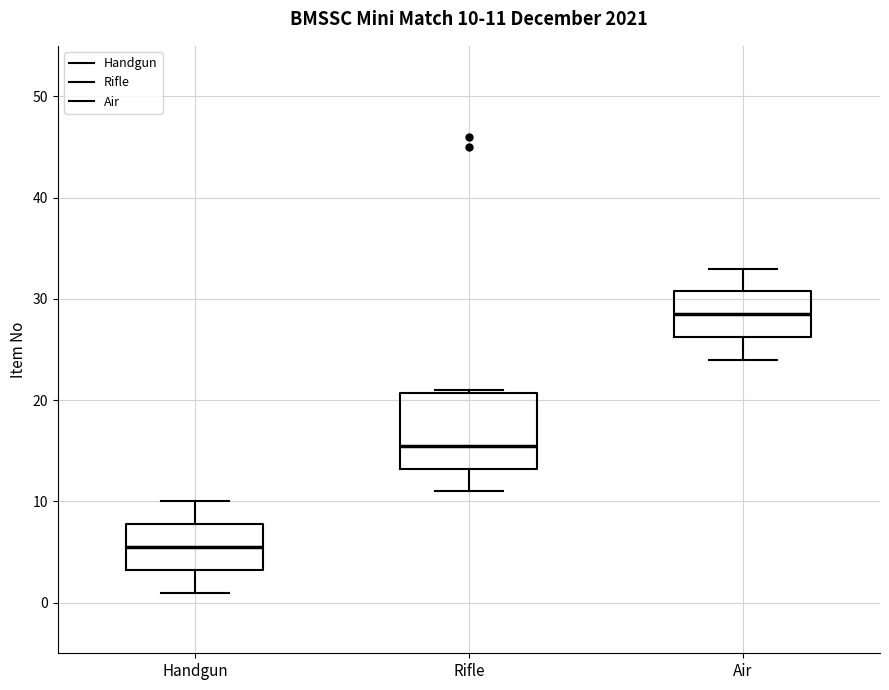

Which box's median line is the lowest?

Handgun